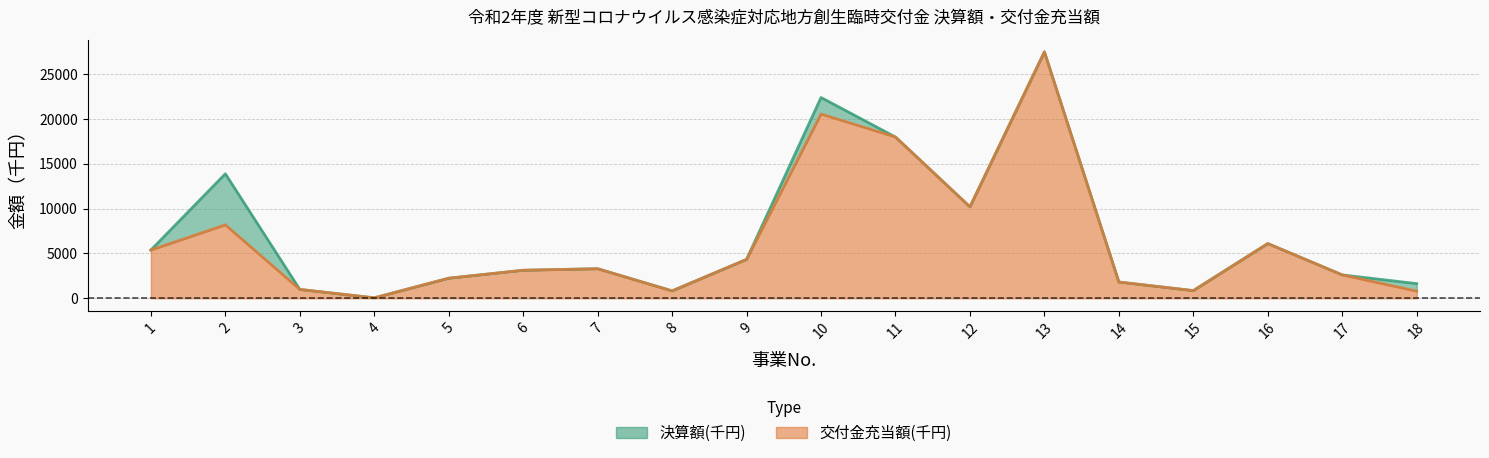

How many values in the 決算額(千円) series exceed 3300?

8